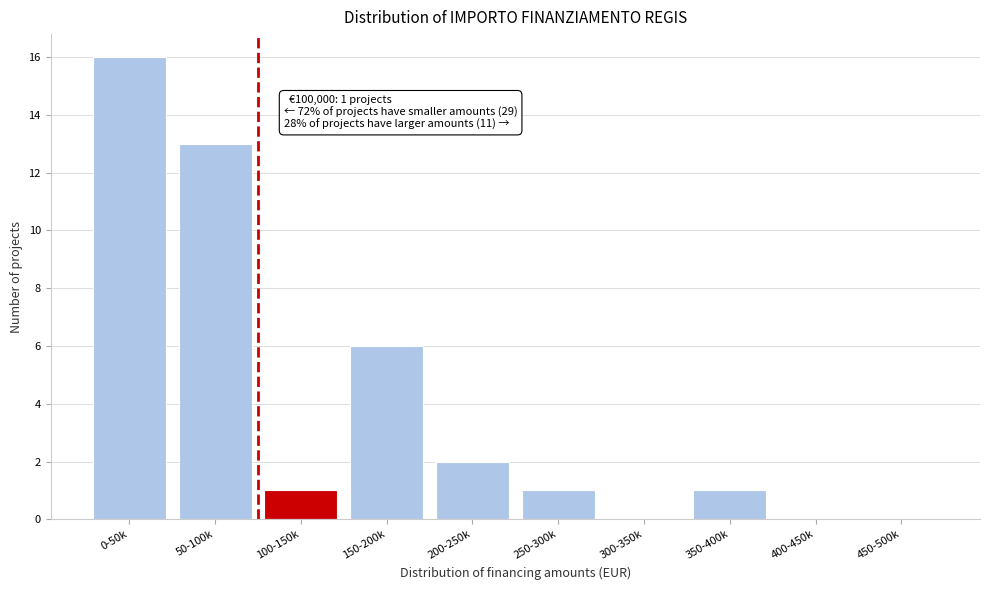

Reading left to right, what are all the values shown in this chart?

0-50k=16	50-100k=13	100-150k=1	150-200k=6	200-250k=2	250-300k=1	300-350k=0	350-400k=1	400-450k=0	450-500k=0